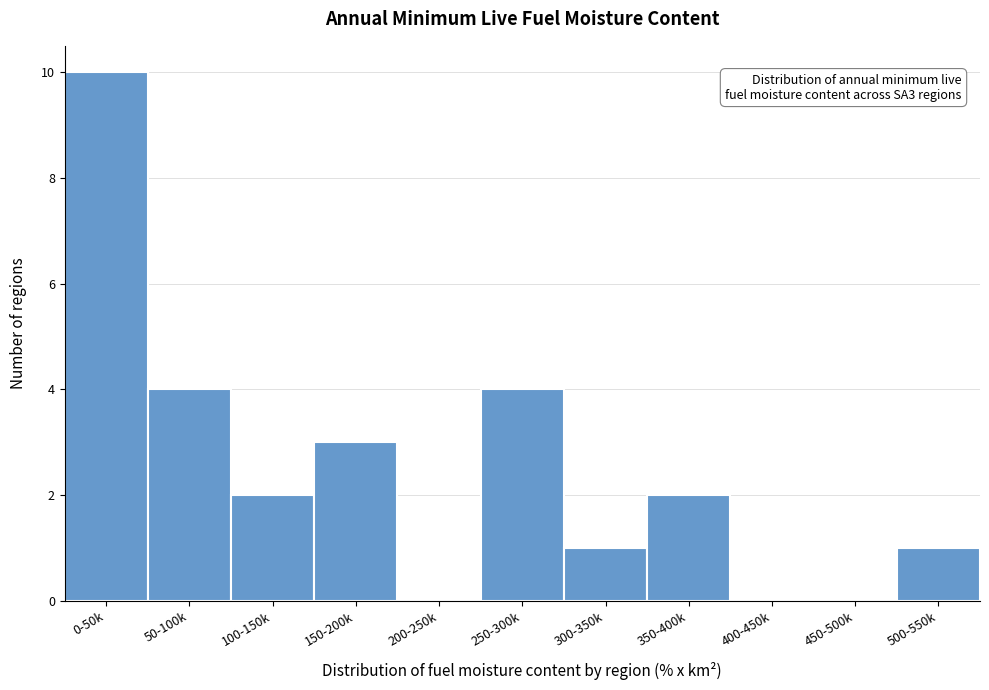

Reading right to left, transcribe all the data shown in this chart.

500-550k=1	450-500k=0	400-450k=0	350-400k=2	300-350k=1	250-300k=4	200-250k=0	150-200k=3	100-150k=2	50-100k=4	0-50k=10